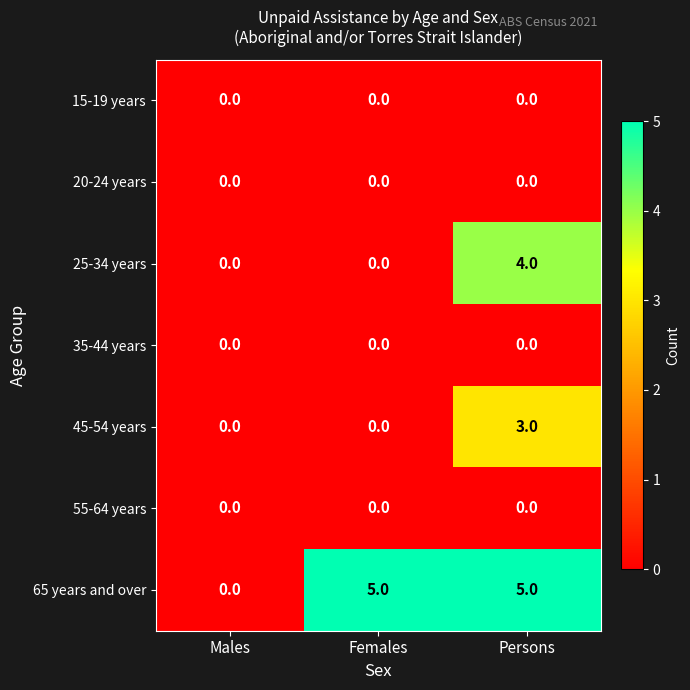

What is the maximum value shown in the chart?

5